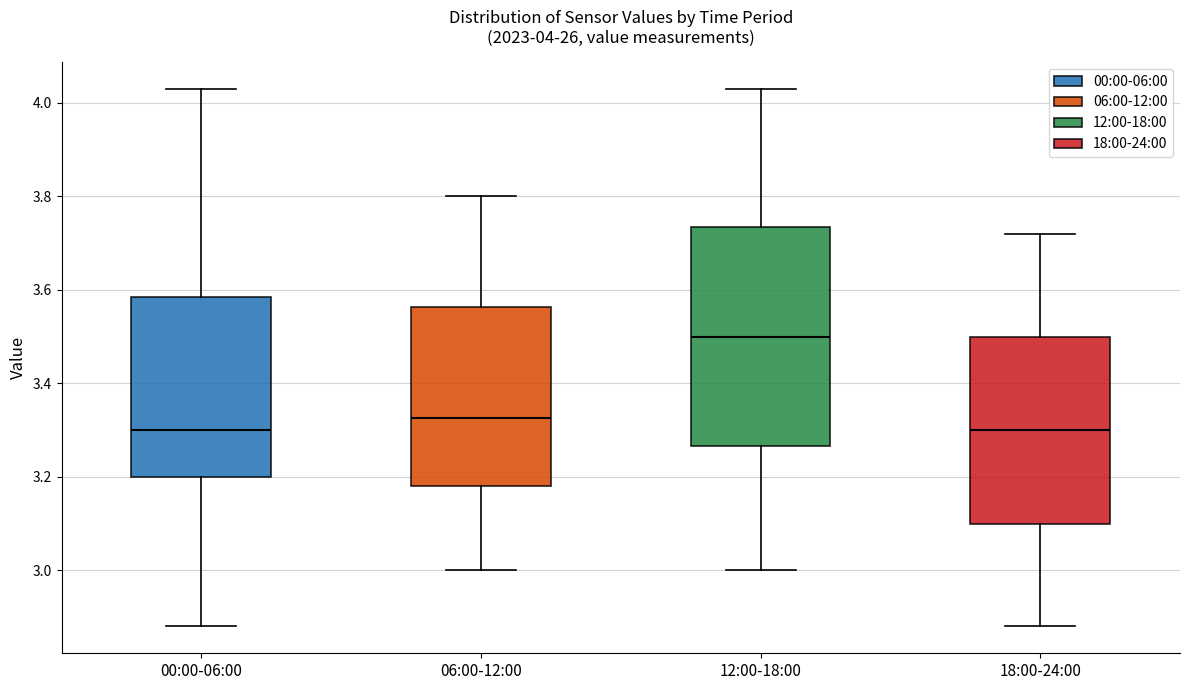

Which box has the highest median line?

12:00-18:00